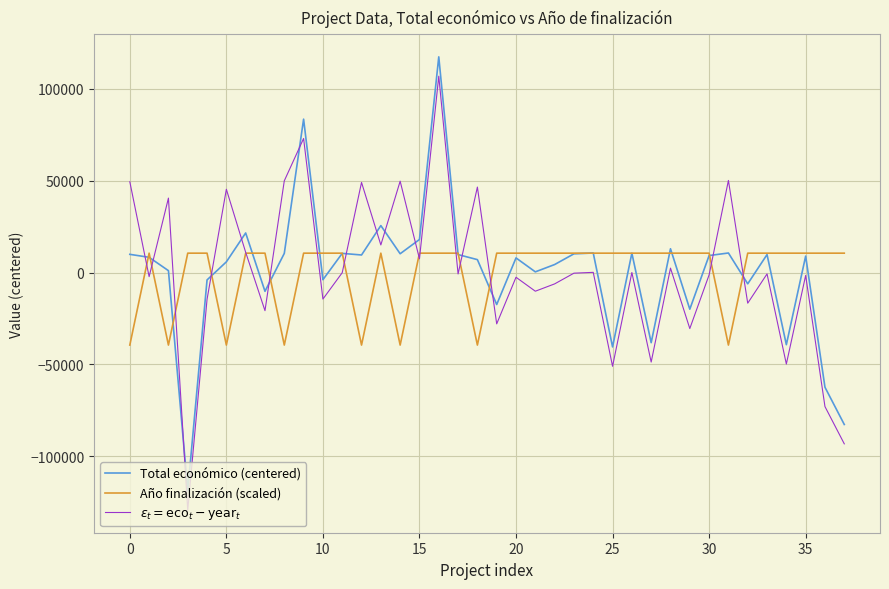

What is the greatest value displayed?

117320.4